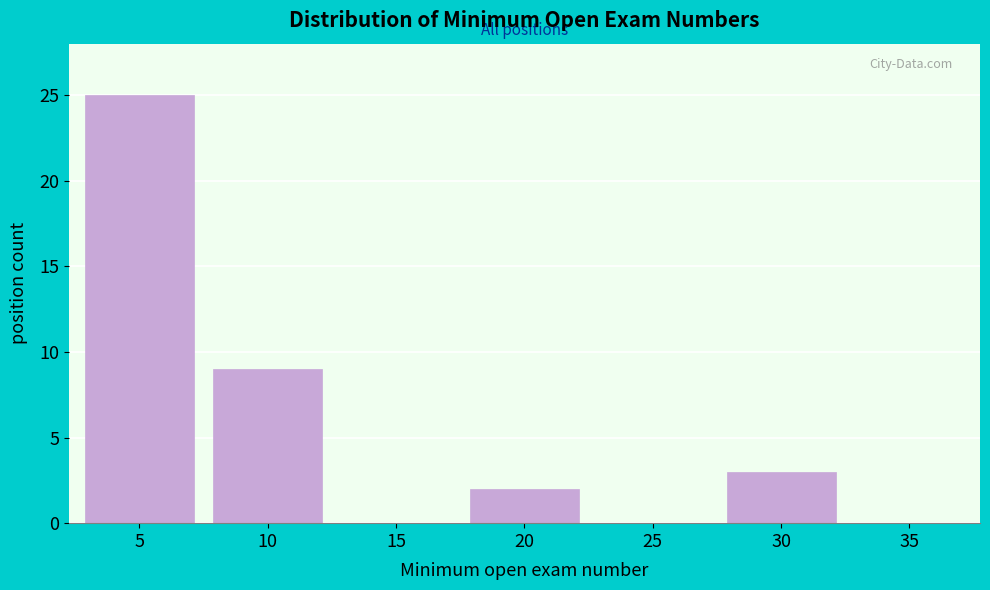

Reading right to left, list all the values displayed in this chart.

35=0	30=3	25=0	20=2	15=0	10=9	5=25